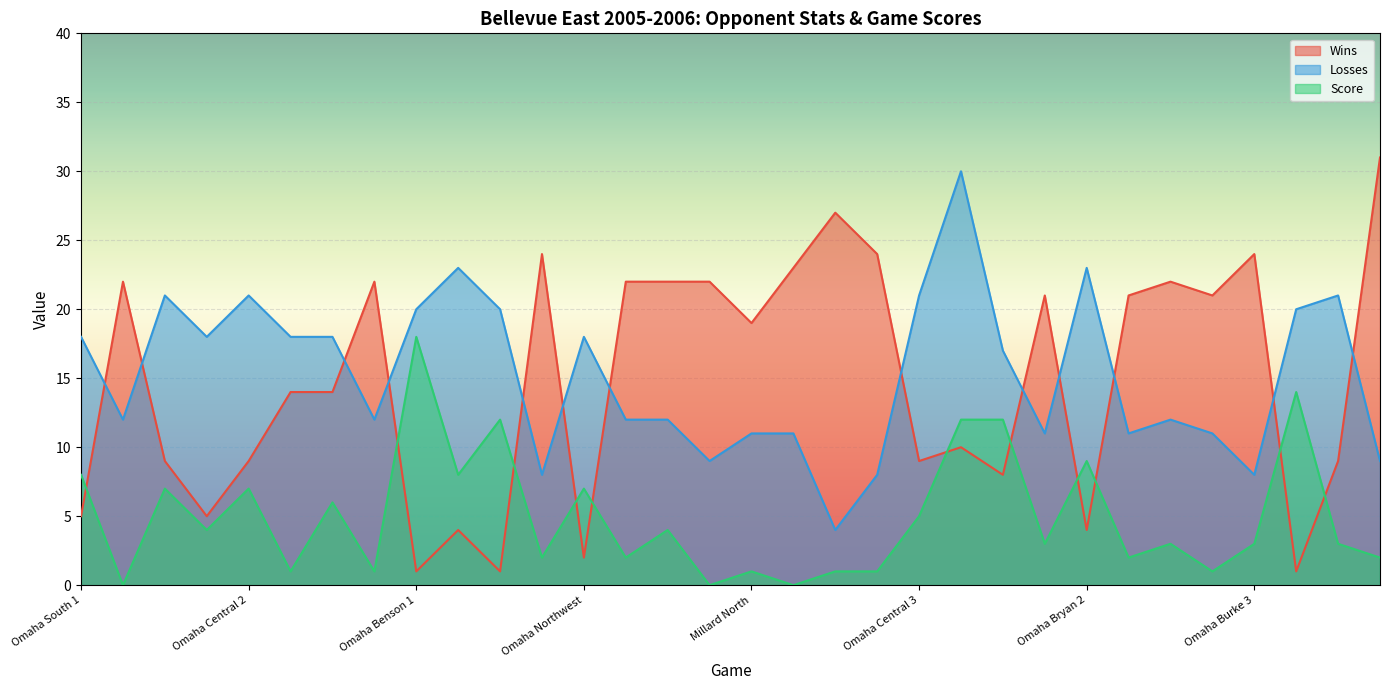

True or false: Losses and Score intersect in this chart.

False